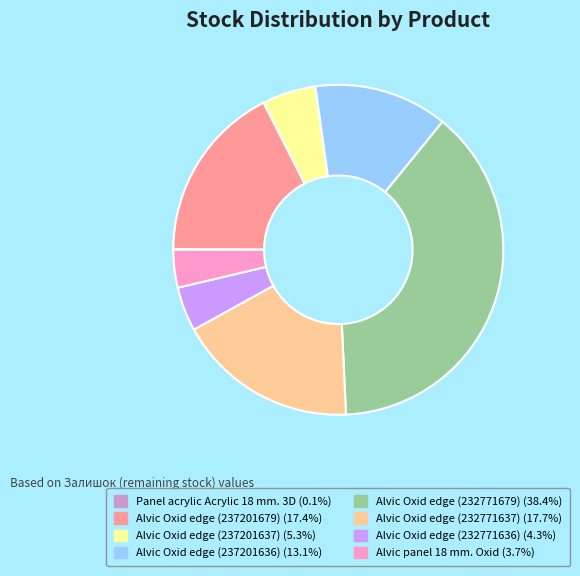

Is it true that Alvic panel 18 mm. Oxid is 9% of the pie?

False